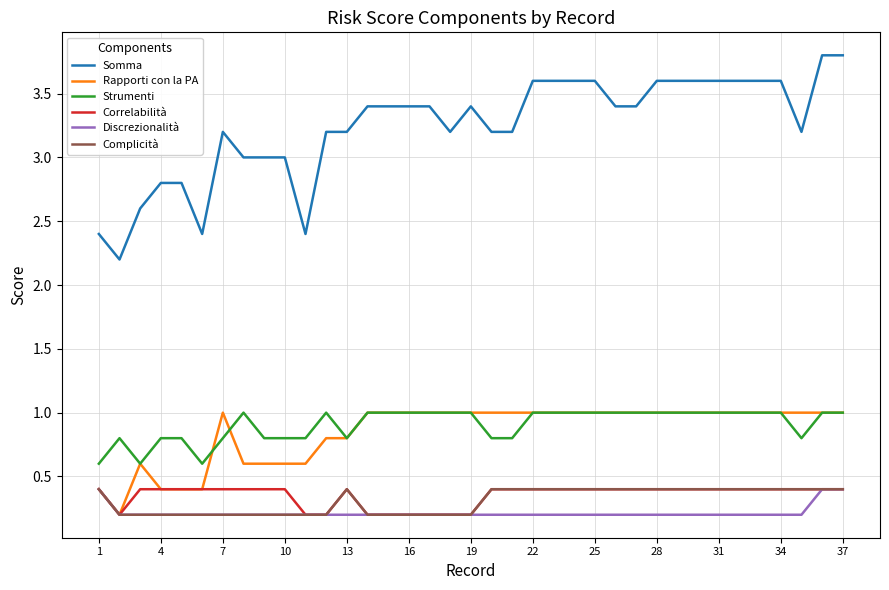

True or false: Strumenti and Somma cross at least once.

False